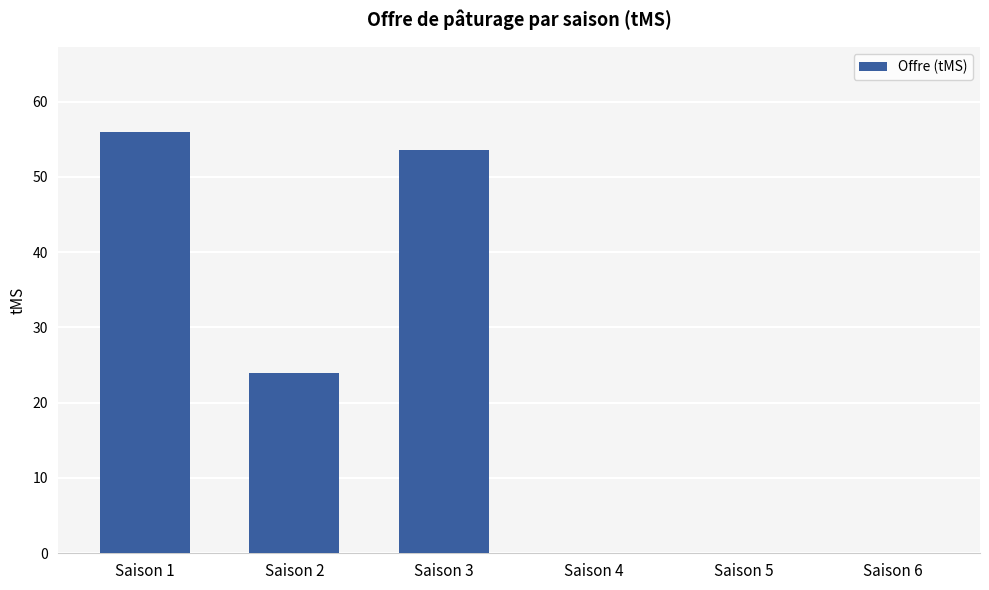

The chart shows a value of 92.1 at Saison 3. True or false?

False